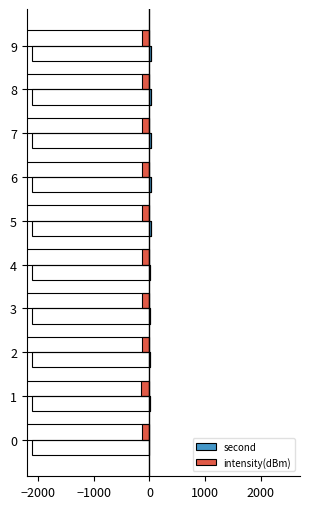

True or false: second has a value of 14.5 at 7.

False